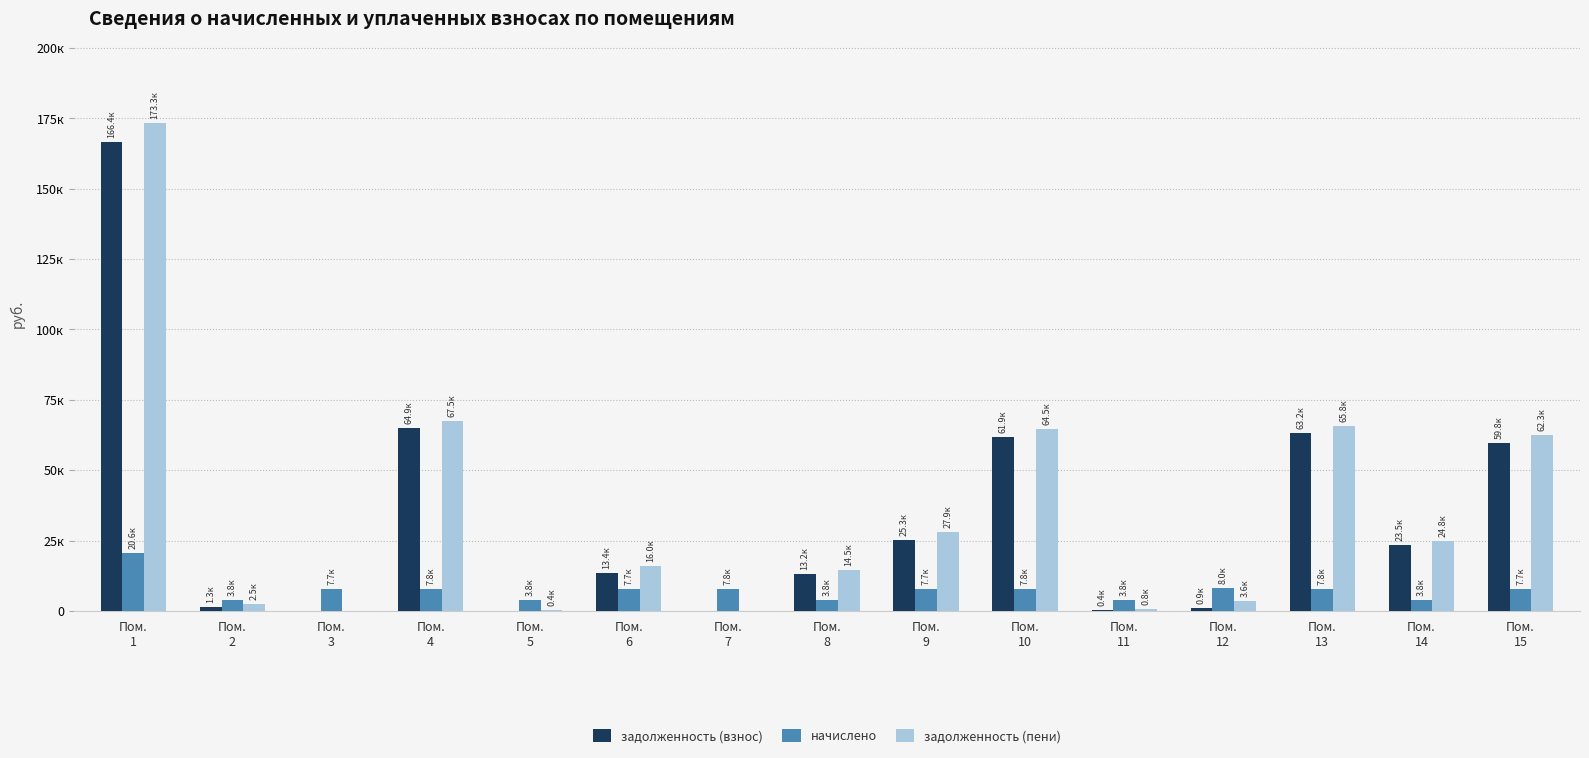

What are all the series names shown in the legend?

задолженность (взнос), начислено, задолженность (пени)